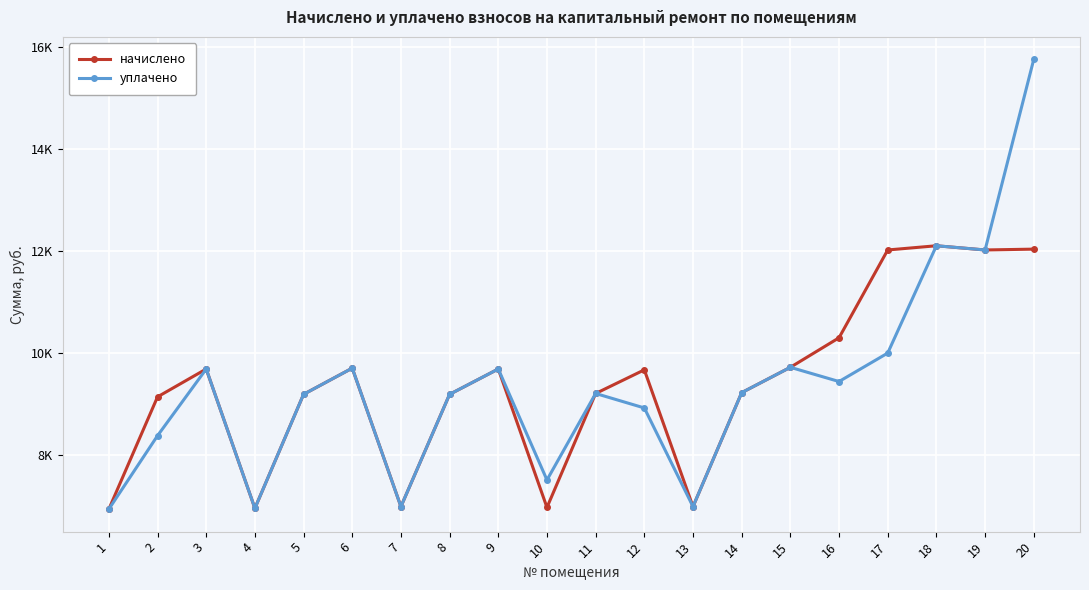

In уплачено, how many points are lower than both neighbors (excluding endpoints)?

6